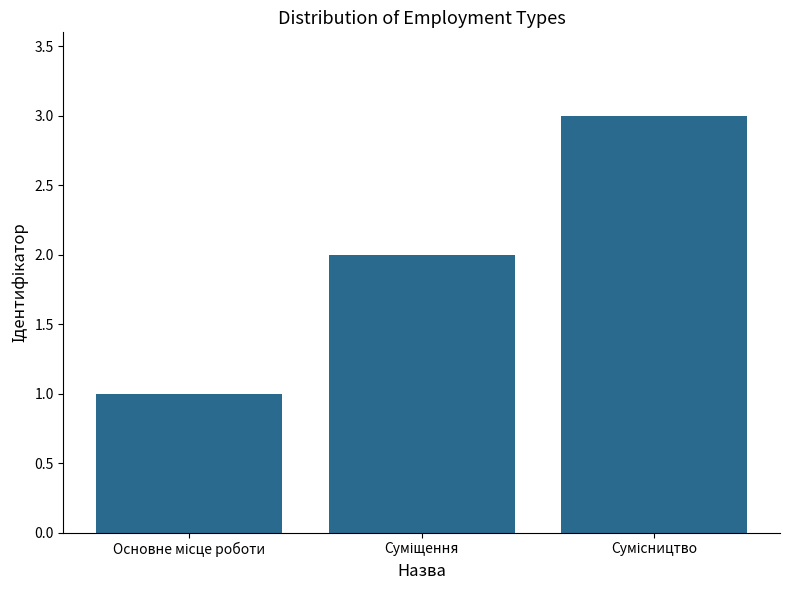

What is the maximum value shown in the chart?

3